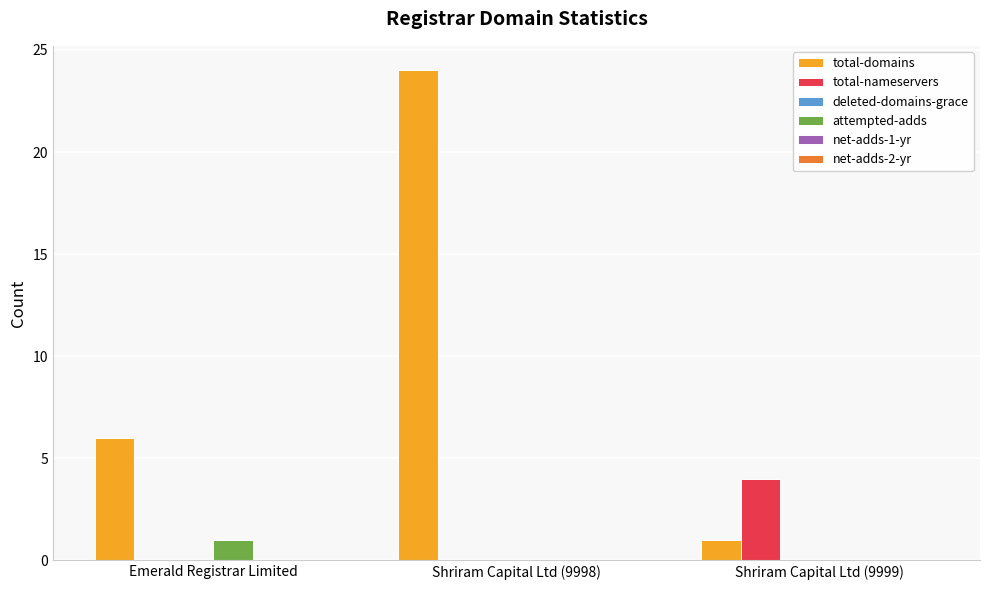

What value does the total-nameservers series have at Shriram Capital Ltd (9999)?

4